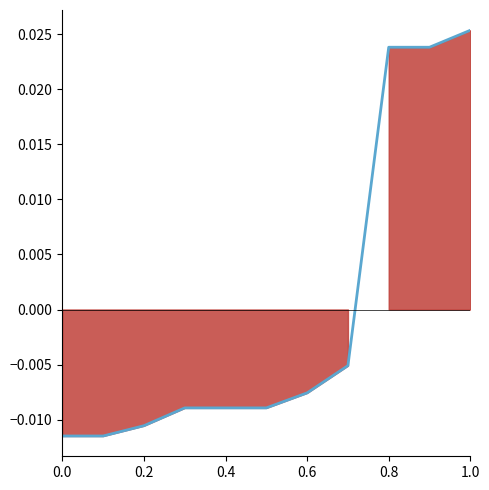

How many lines are shown in the chart?

1